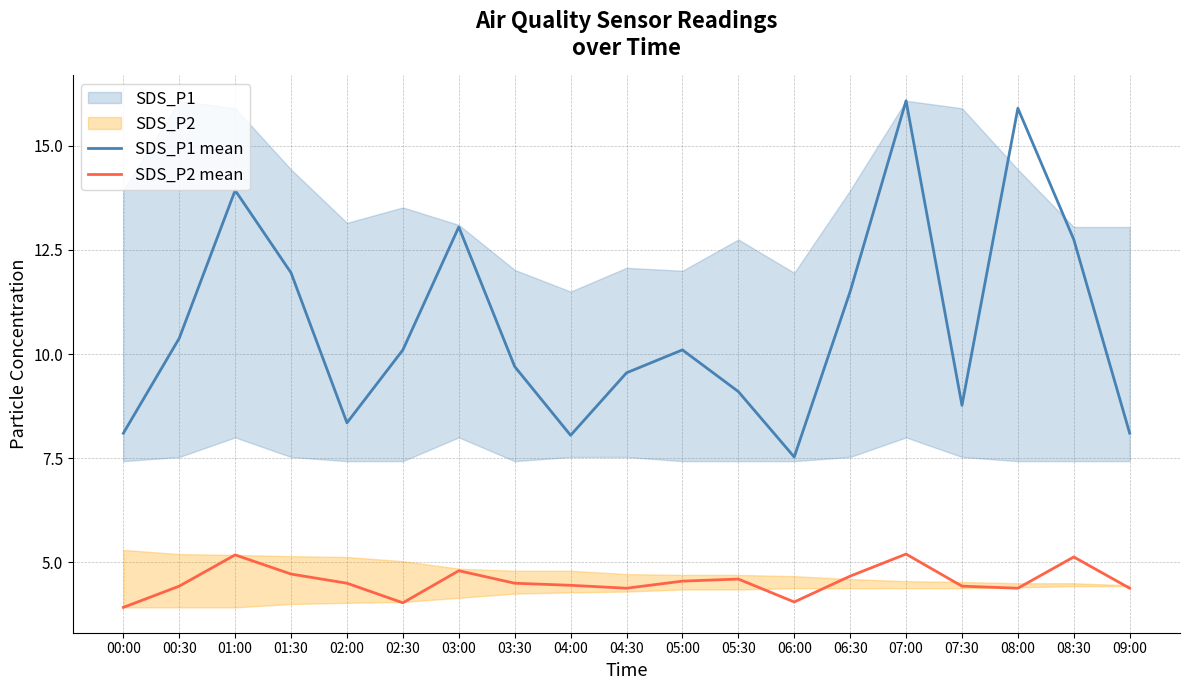

Which series has the largest range (max minus min)?

SDS_P1 mean